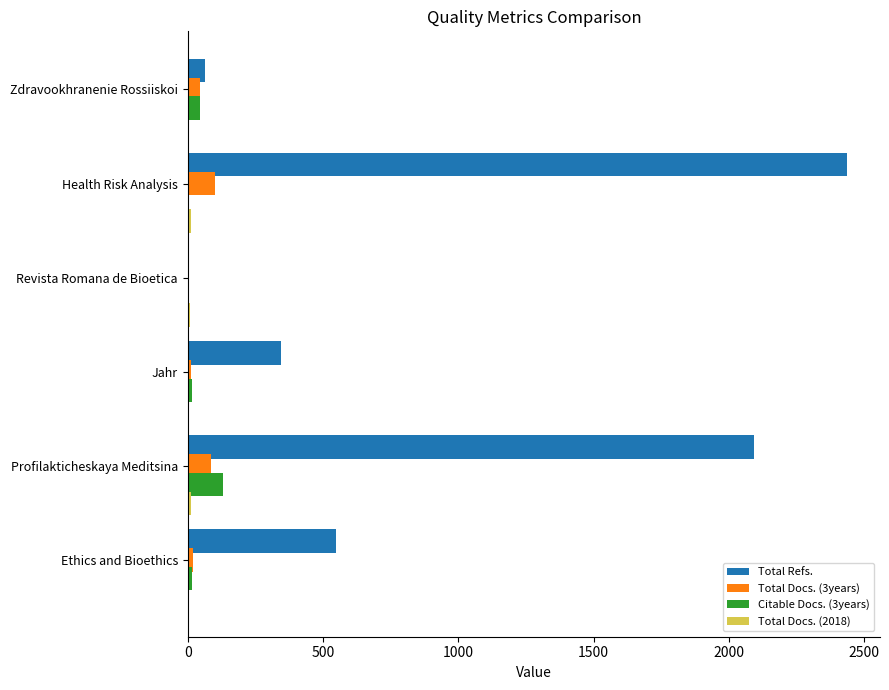

Between Jahr and Health Risk Analysis, which series saw the biggest shift?

Total Refs.